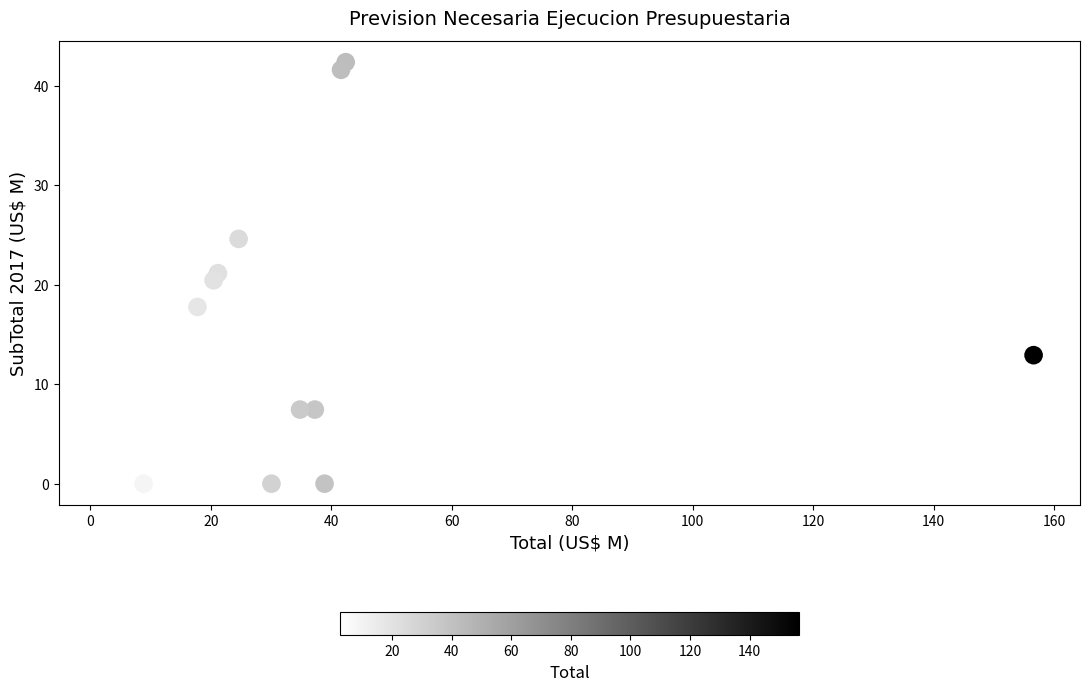

What is the range of X values (max minus min)?

154.1